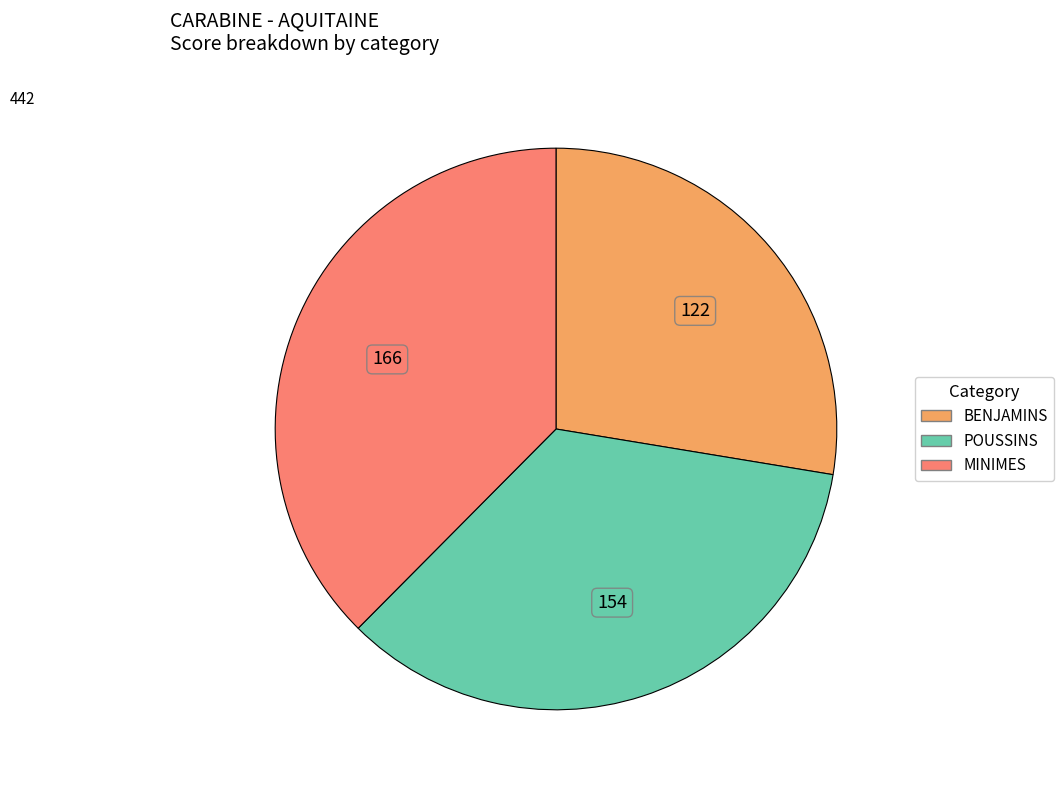

Rank the categories by value from highest to lowest.

MINIMES, POUSSINS, BENJAMINS